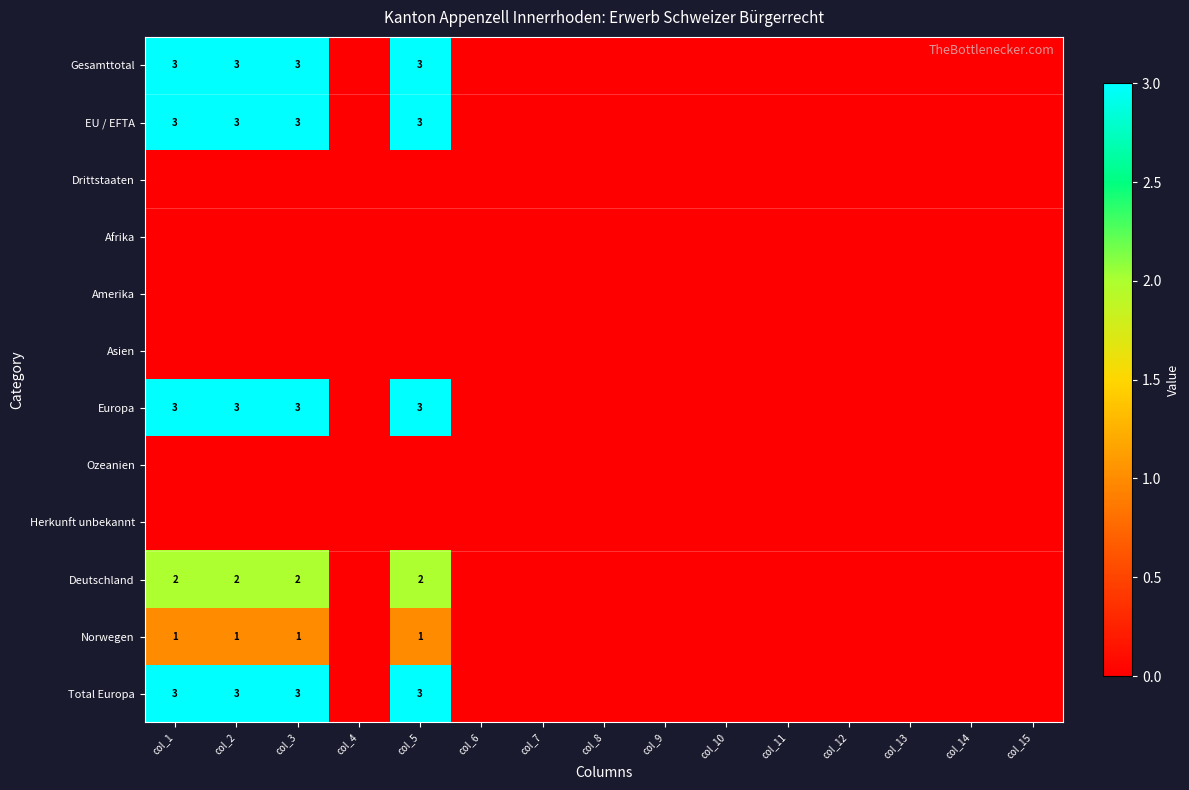

At which category is the sum across all series the highest?

col_1